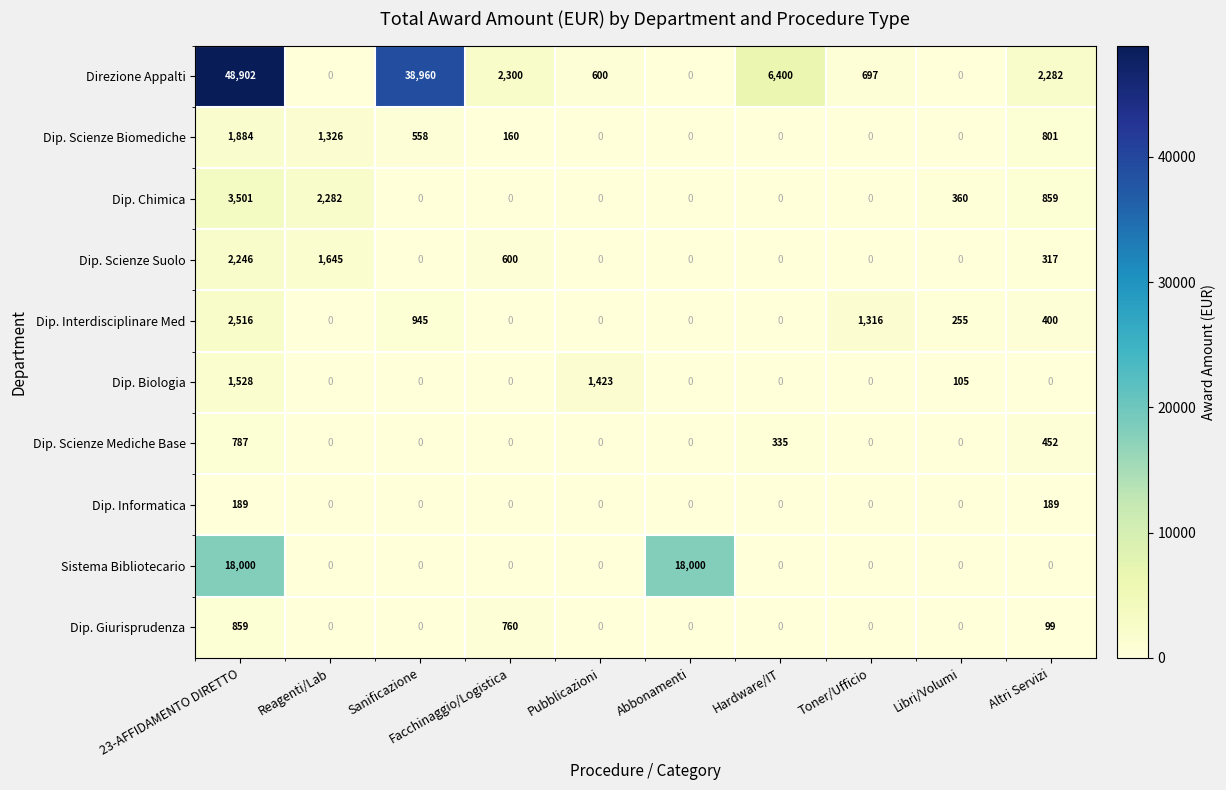

At which label does Dip. Giurisprudenza reach its peak?

23-AFFIDAMENTO DIRETTO